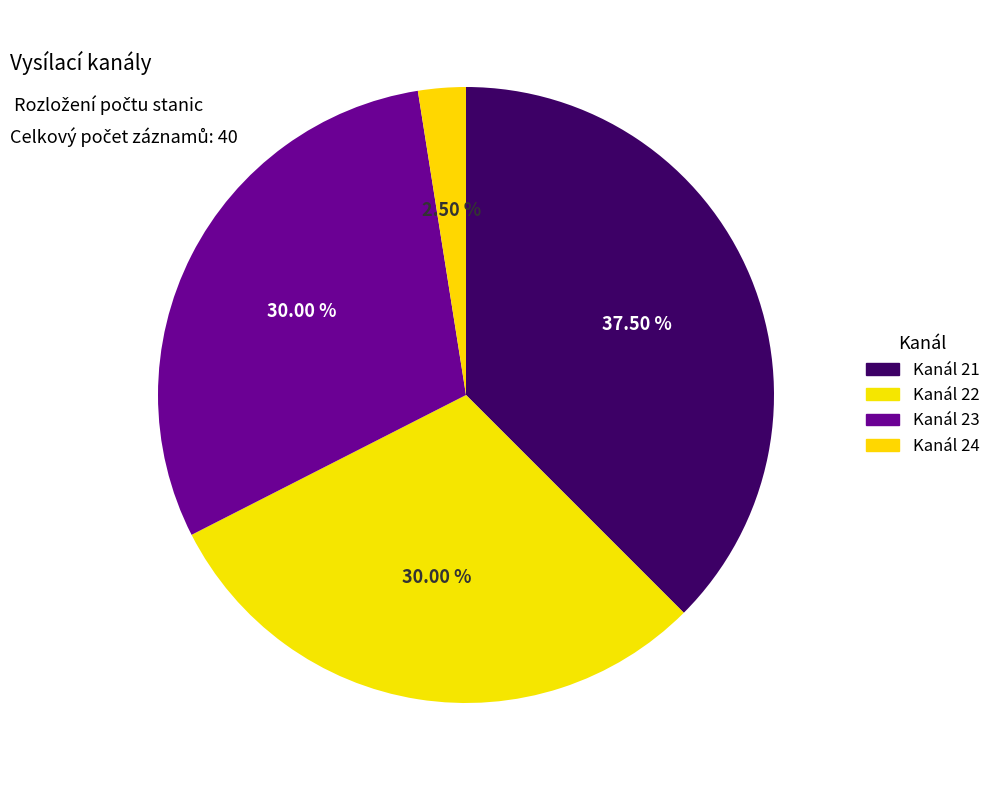

Which category has the smallest portion of the pie?

Kanál 24